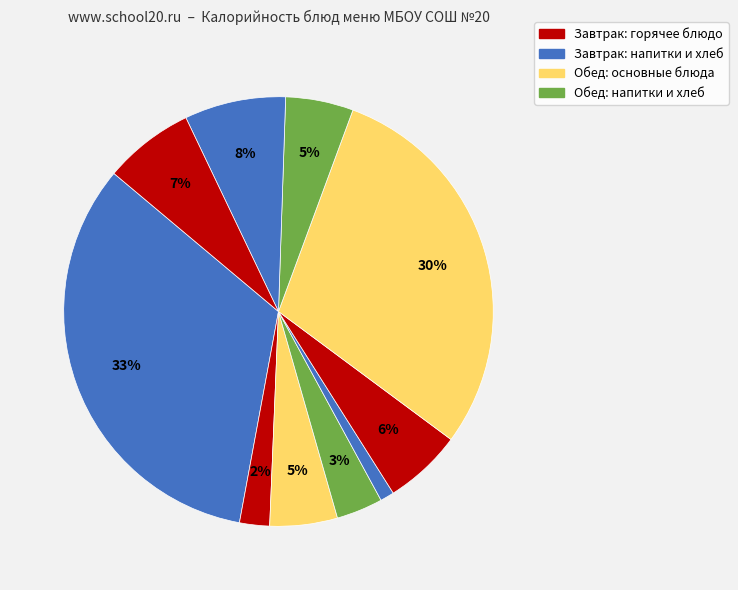

How many slices are in this pie chart?

10